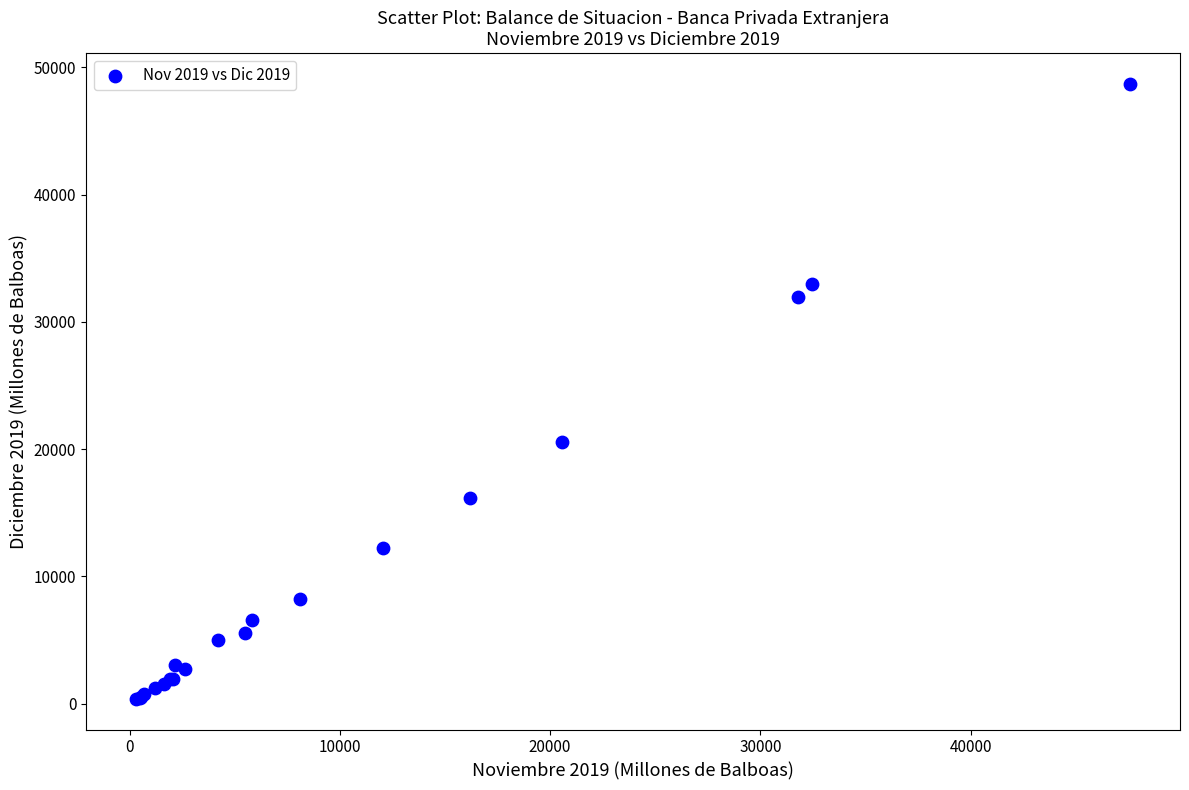

What Y value in the scatter plot is closest to 24548?

20574.3